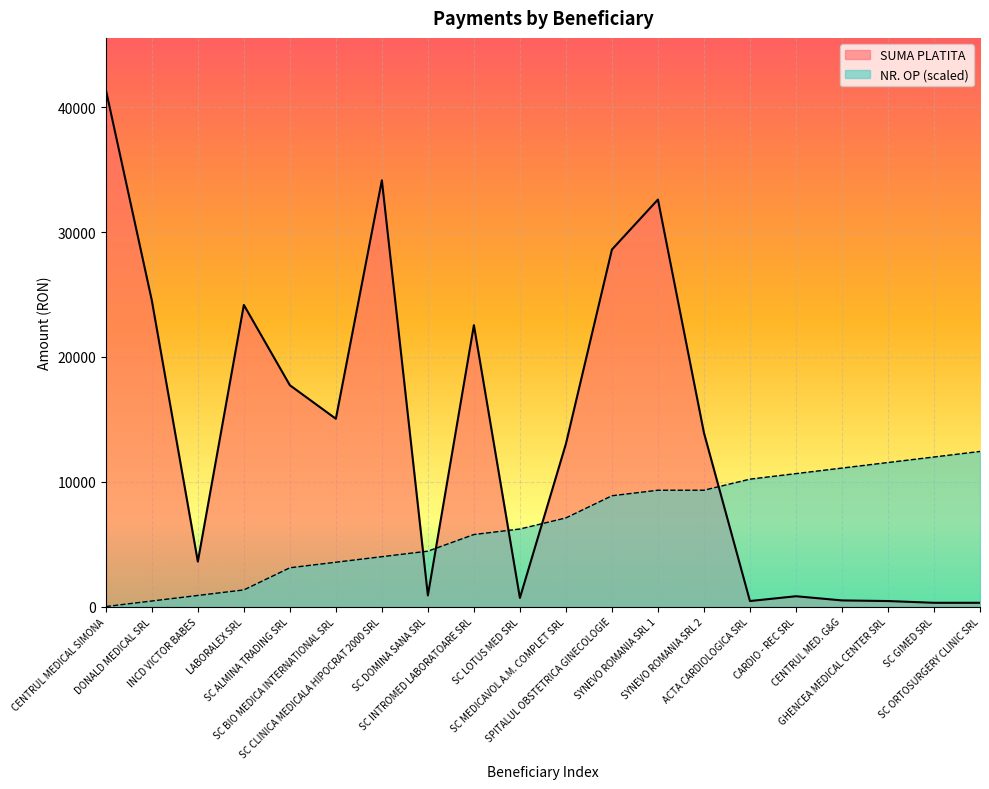

What is the label of the 4th point from the left?

LABORALEX SRL